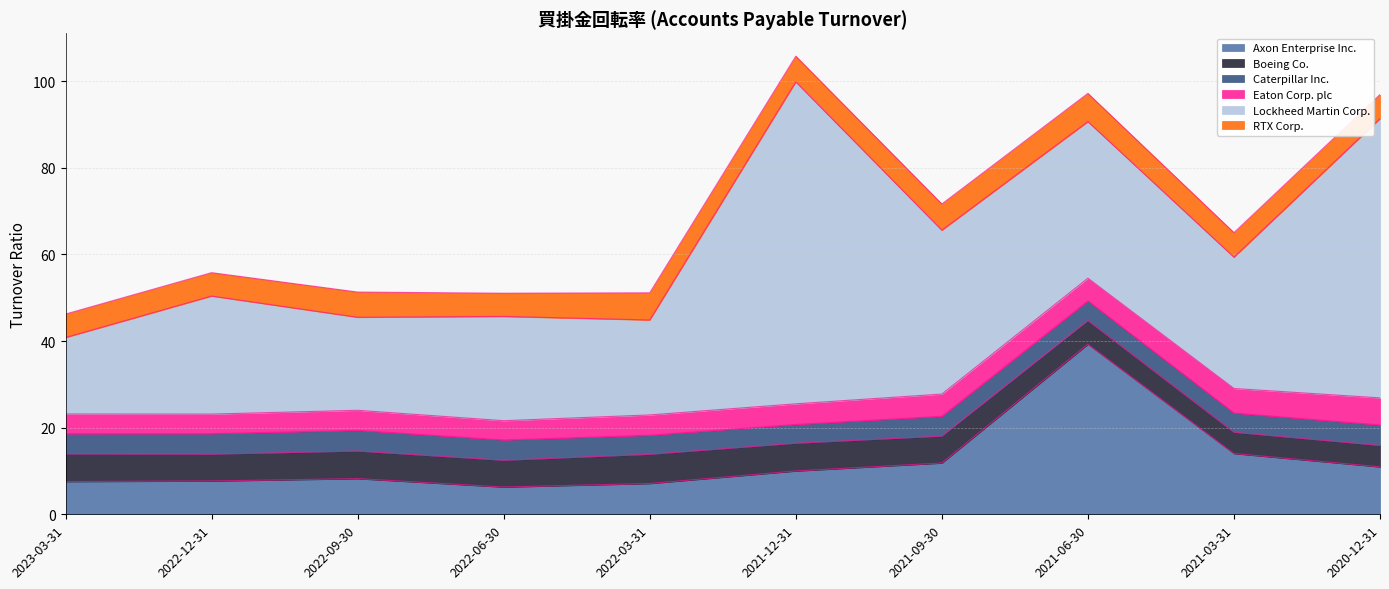

Which series has the widest spread of values?

Lockheed Martin Corp.